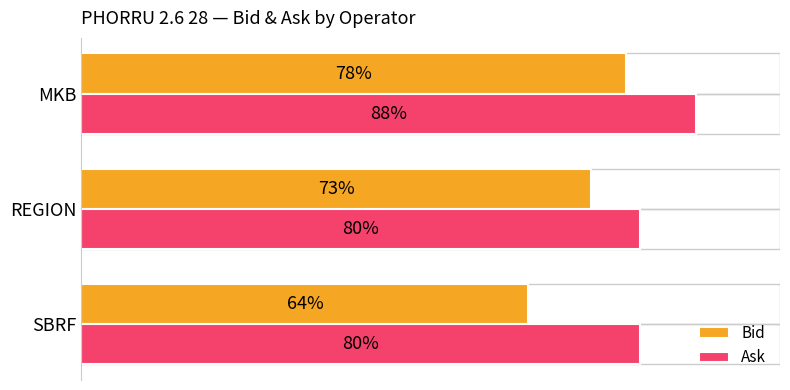

What is the value of the Bid bar at the 2nd from the left?

73